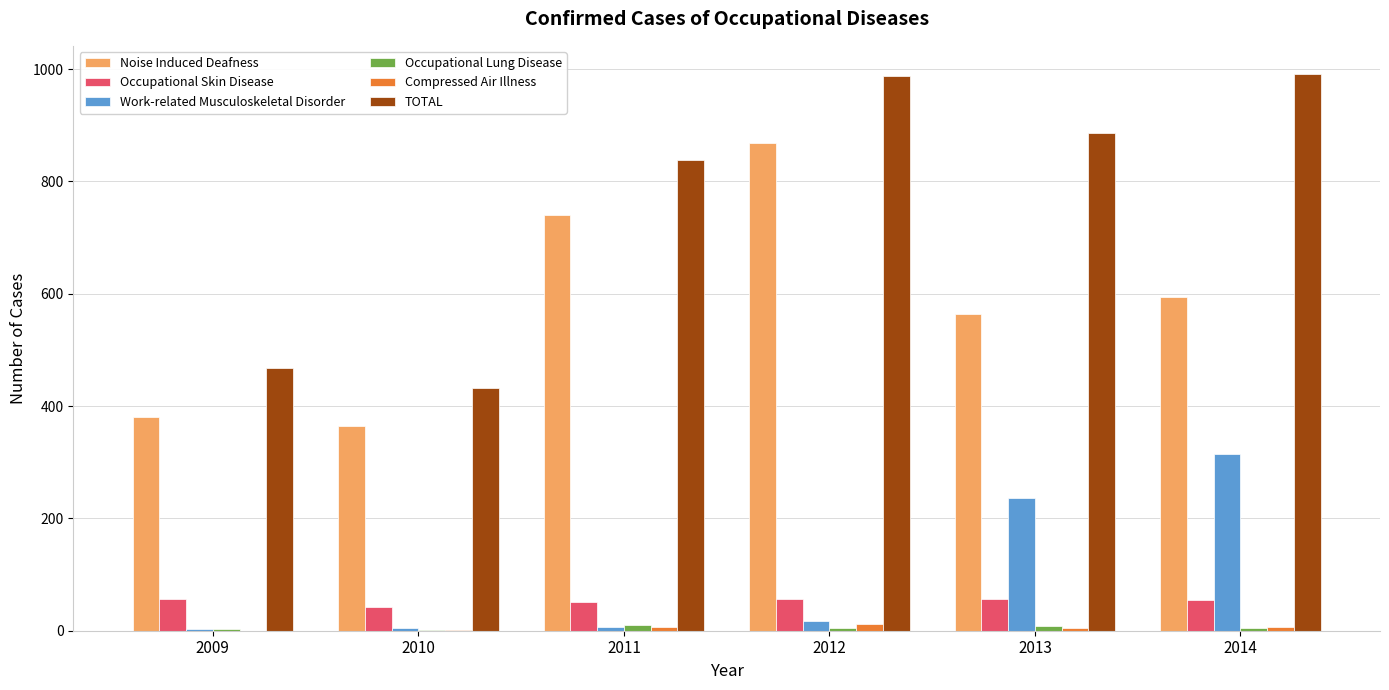

How many groups of bars are there?

6